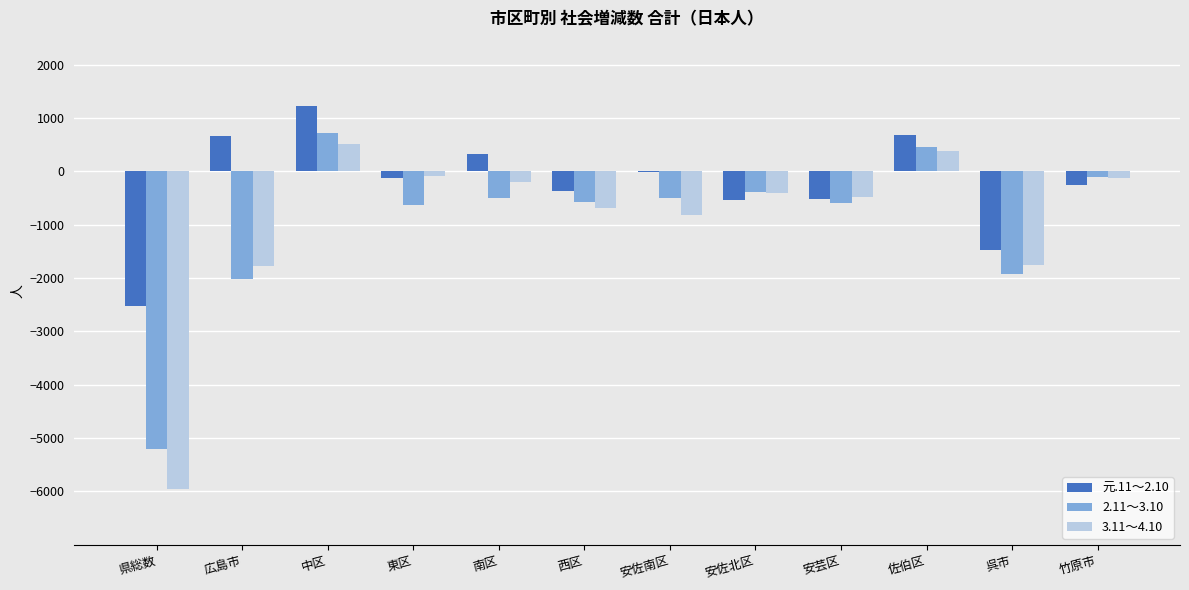

True or false: 元.11～2.10 has a value of -264 at 竹原市.

True